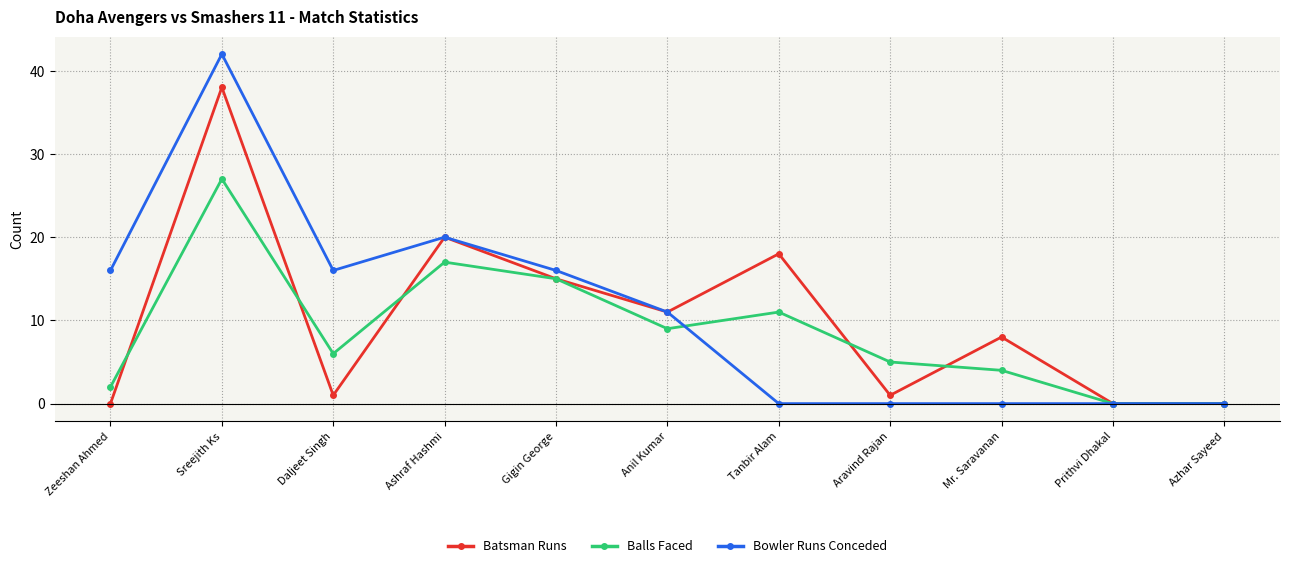

What is the sum of all Batsman Runs values?

112